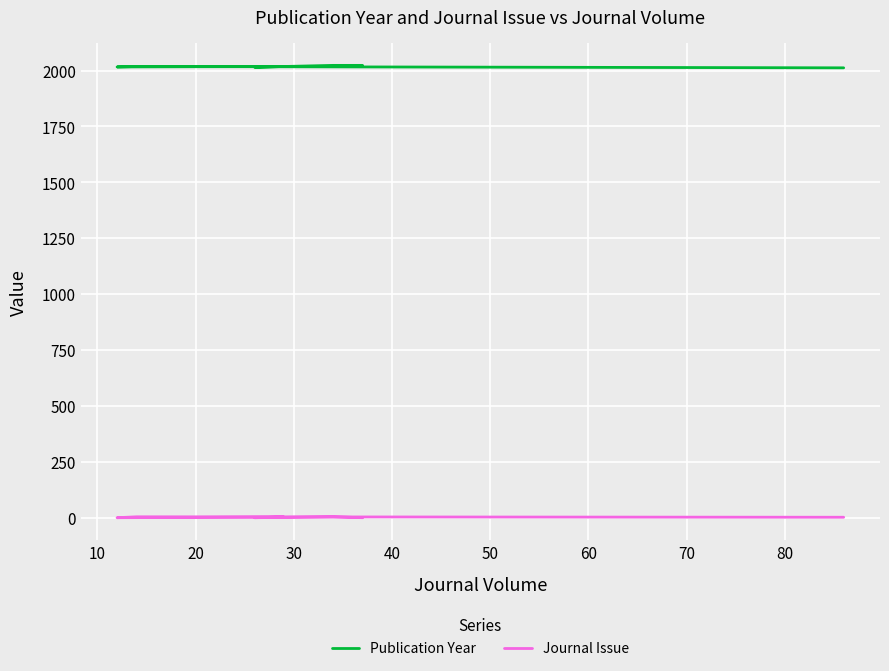

True or false: Publication Year and Journal Issue cross at least once.

False